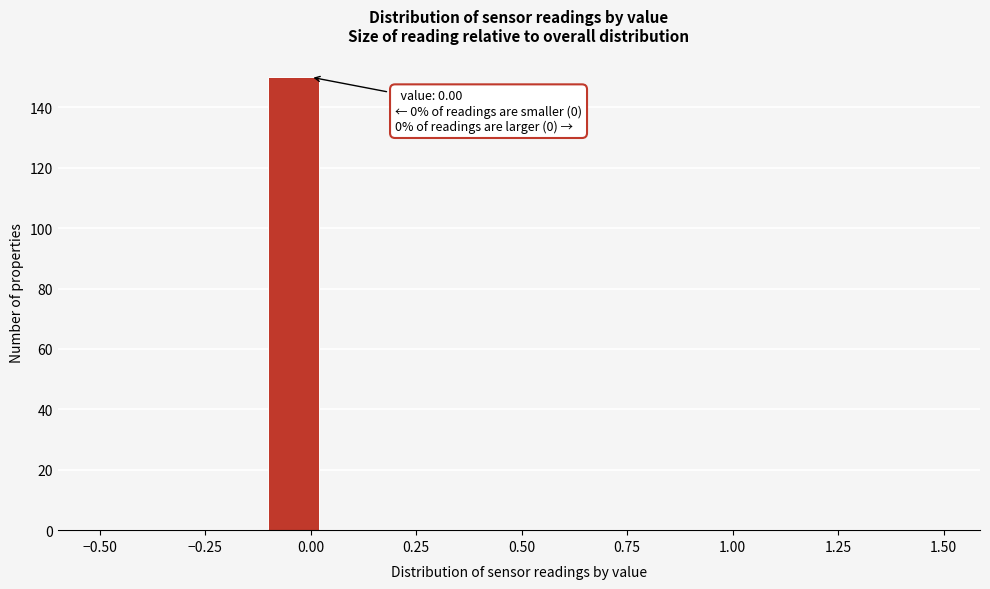

Around what value on the x-axis is the tallest bar? Give the approximate position of its centre, as read against the axis.

-0.05